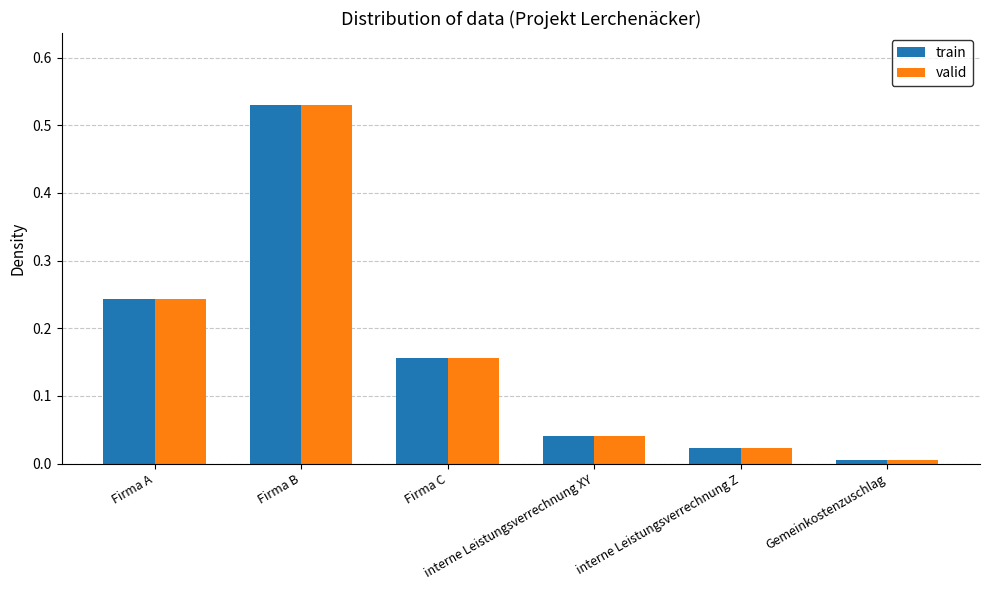

What is the sum of all valid values?

1.0